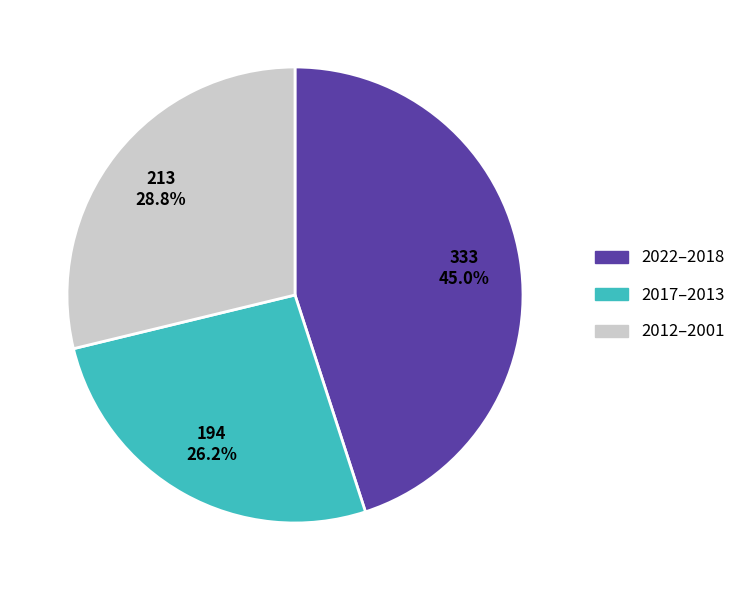

Is there any slice that represents more than half of the pie?

No